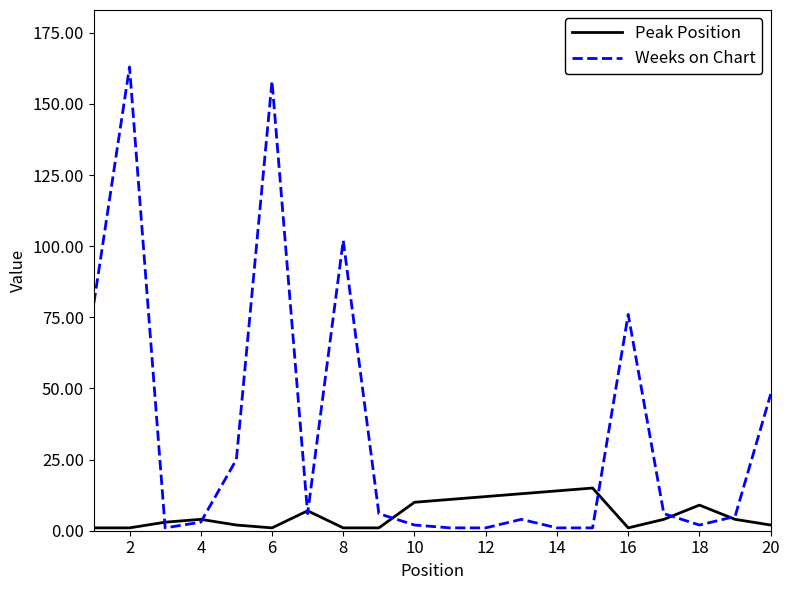

Does the chart display data point markers on the line(s)?

No